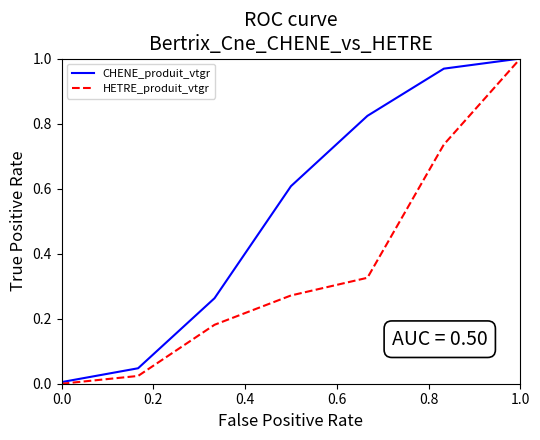

List the series in order of their overall mean, highest first.

CHENE_produit_vtgr, HETRE_produit_vtgr